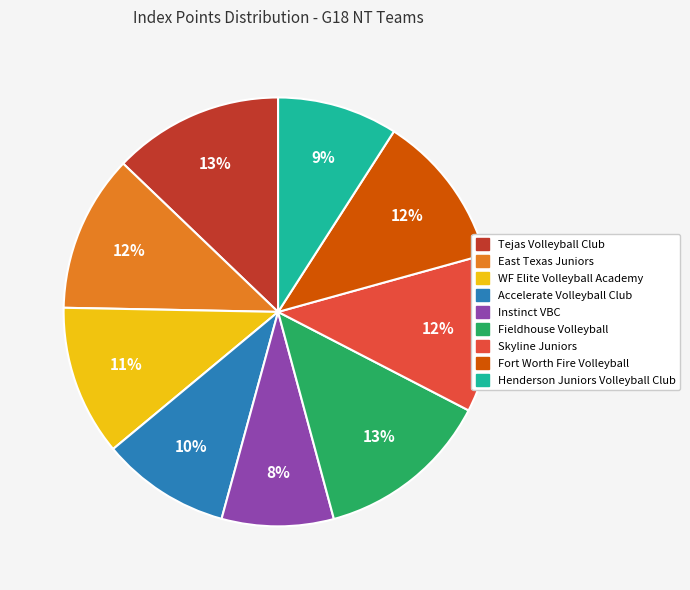

Which has a higher value, Fieldhouse Volleyball or East Texas Juniors?

Fieldhouse Volleyball